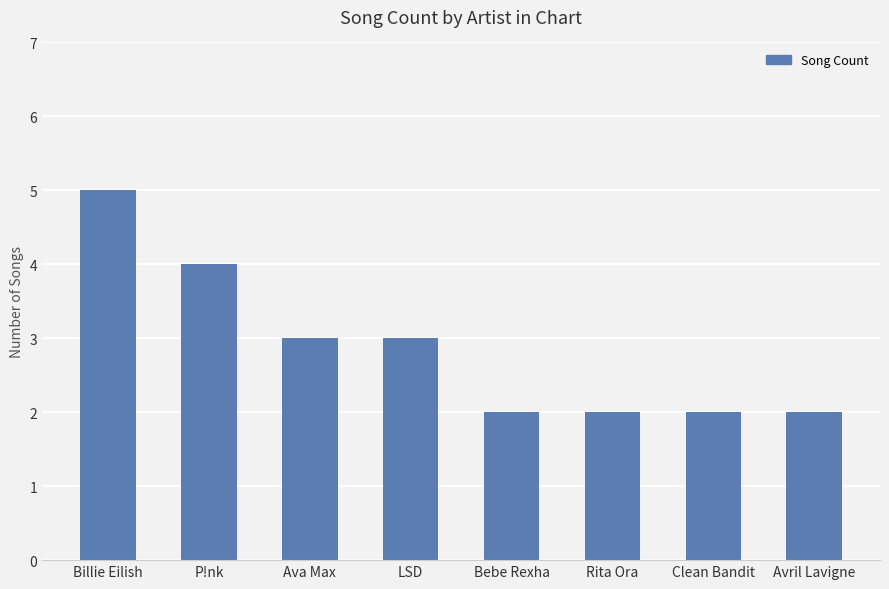

Are the bars grouped side by side (vs. stacked)?

No